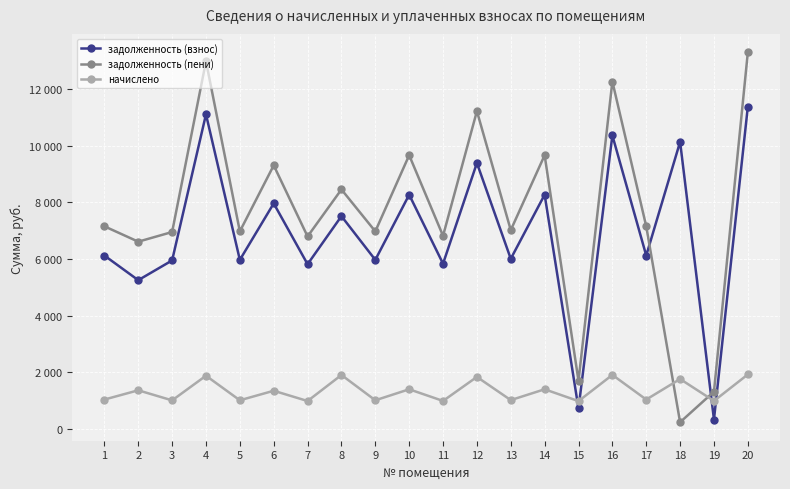

True or false: задолженность (пени) has more than 1 points higher than both neighbors.

True